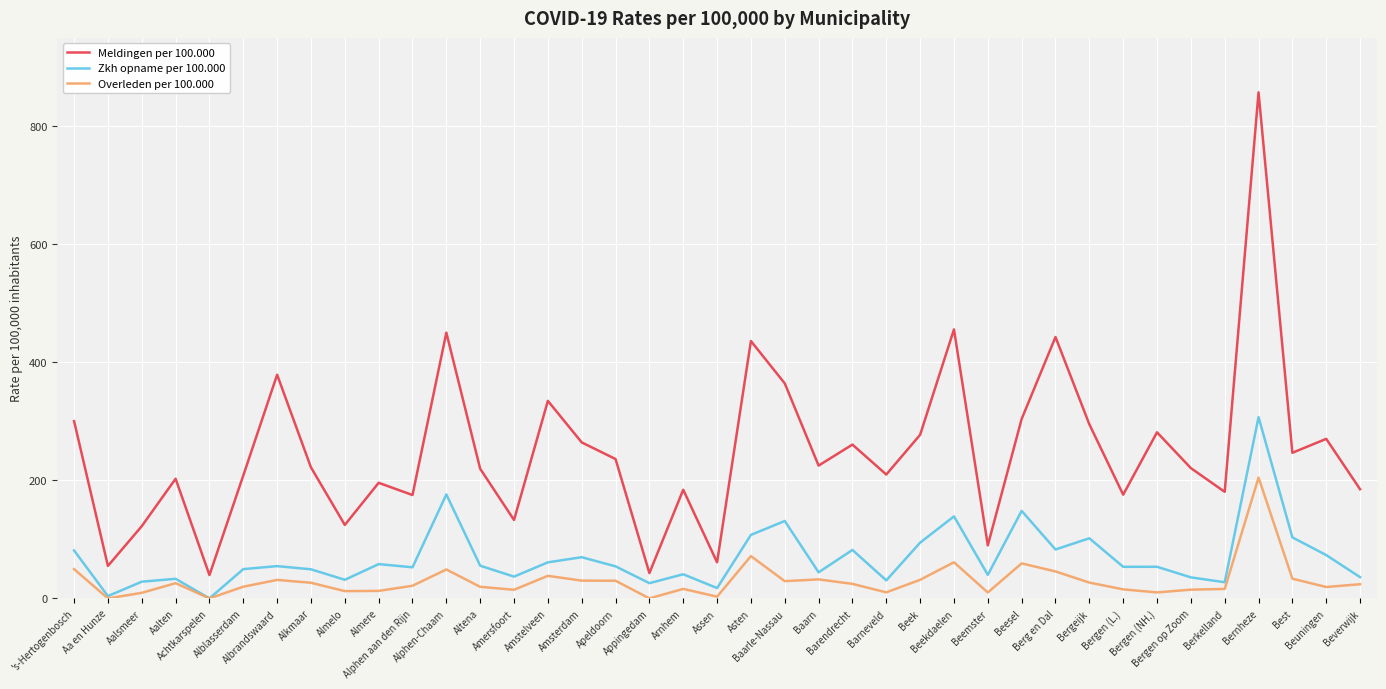

Which series has the largest total across all categories?

Meldingen per 100.000